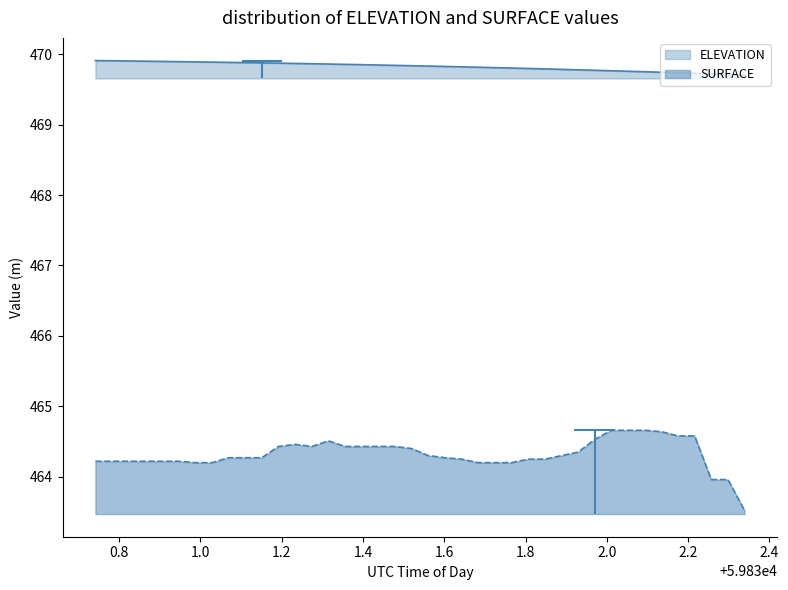

Count the number of data series in this chart.

2